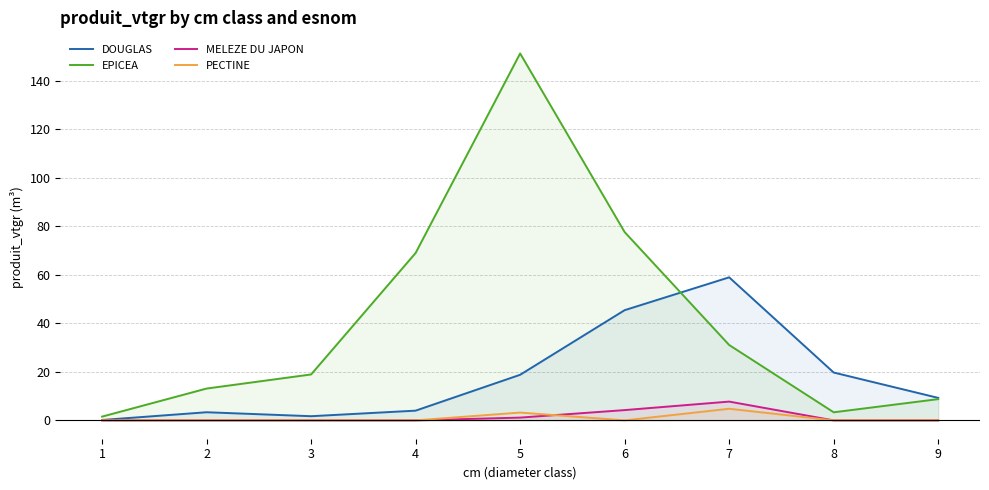

What is the difference between the second highest and minimum values in the PECTINE series?

3.2